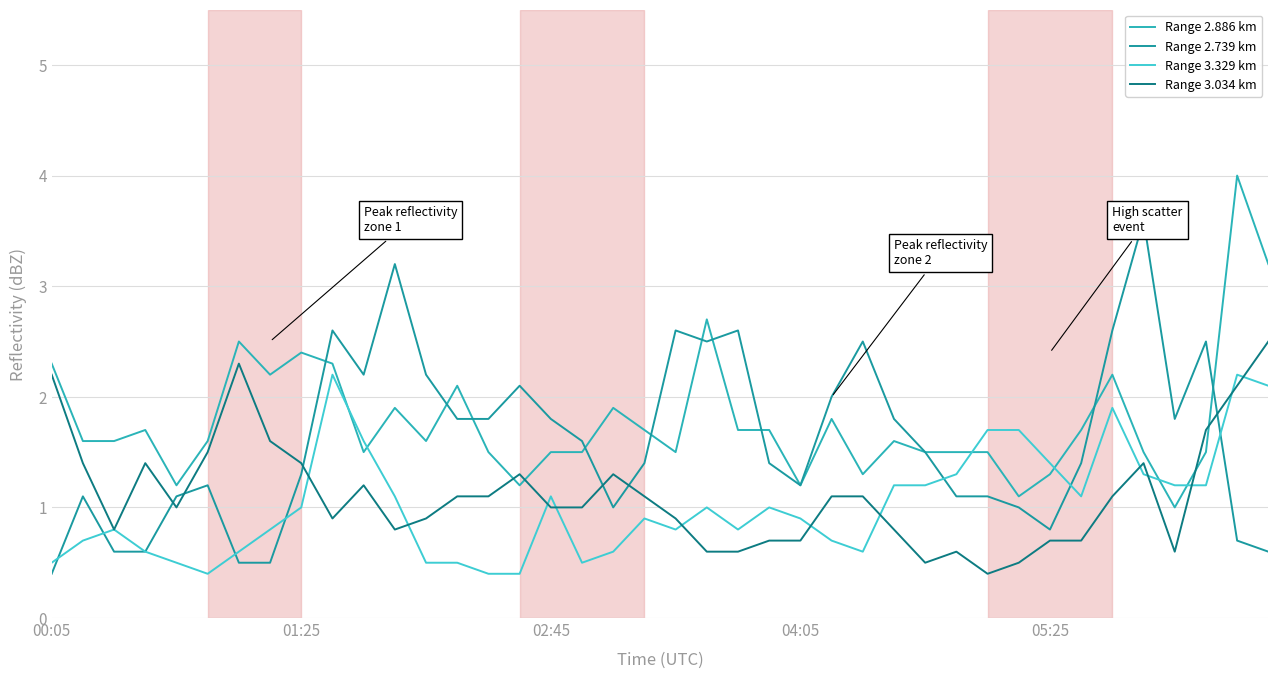

How many lines are shown in the chart?

4